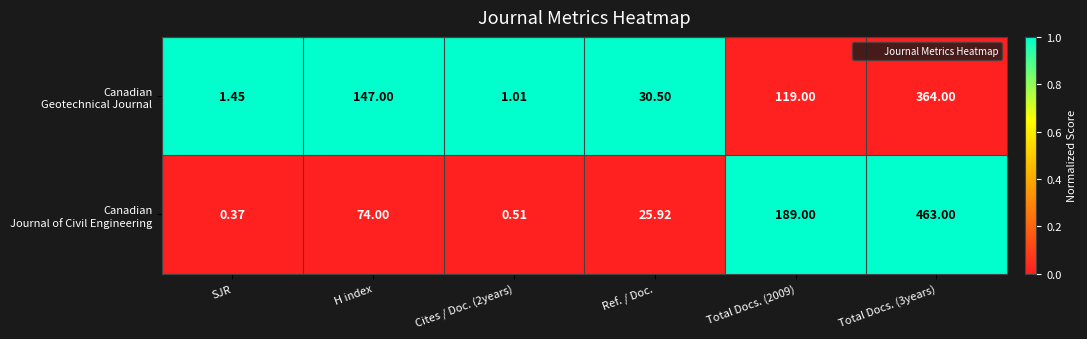

At how many categories does at least one series exceed 0?

6